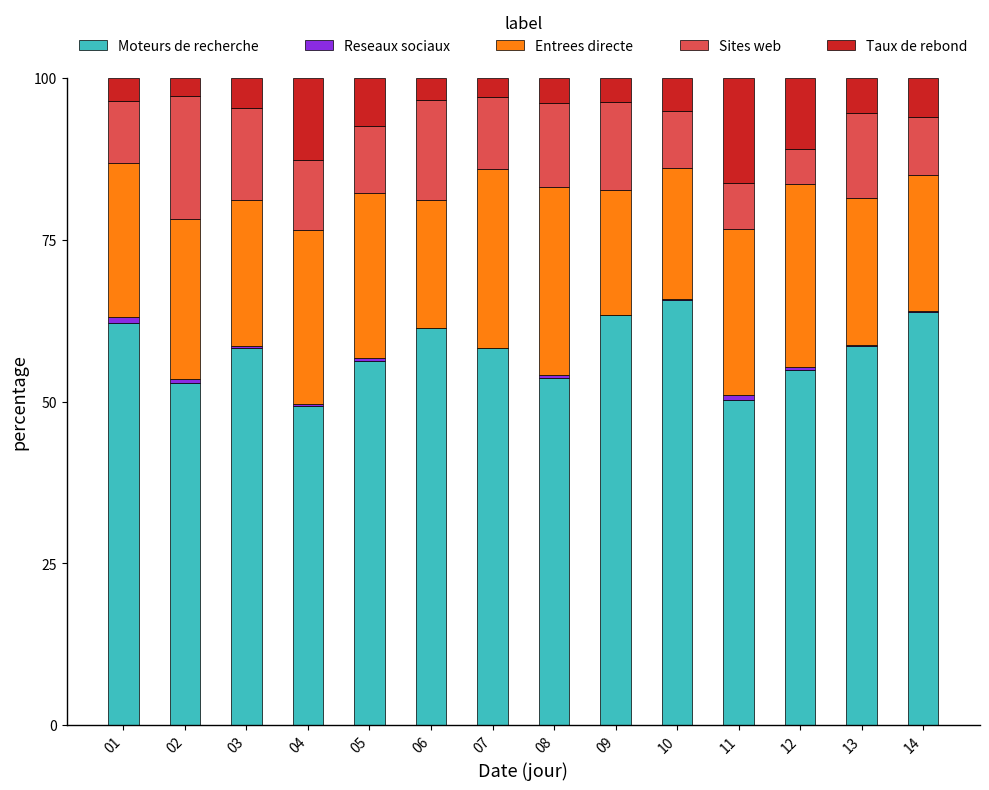

What are all the series names shown in the legend?

Moteurs de recherche, Reseaux sociaux, Entrees directe, Sites web, Taux de rebond